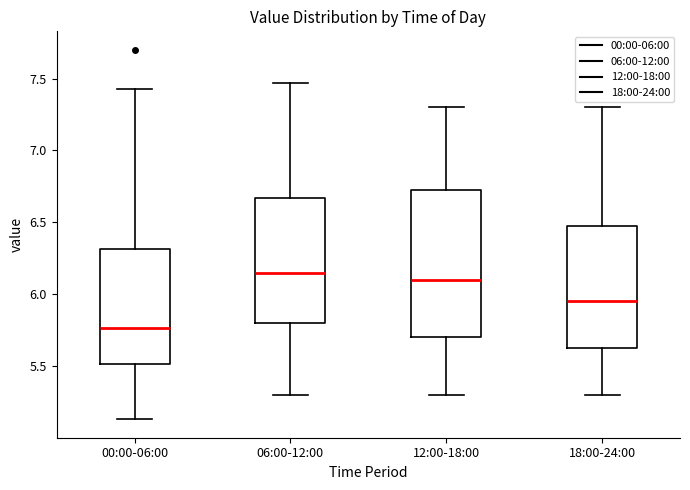

Which box has the lowest median line?

00:00-06:00